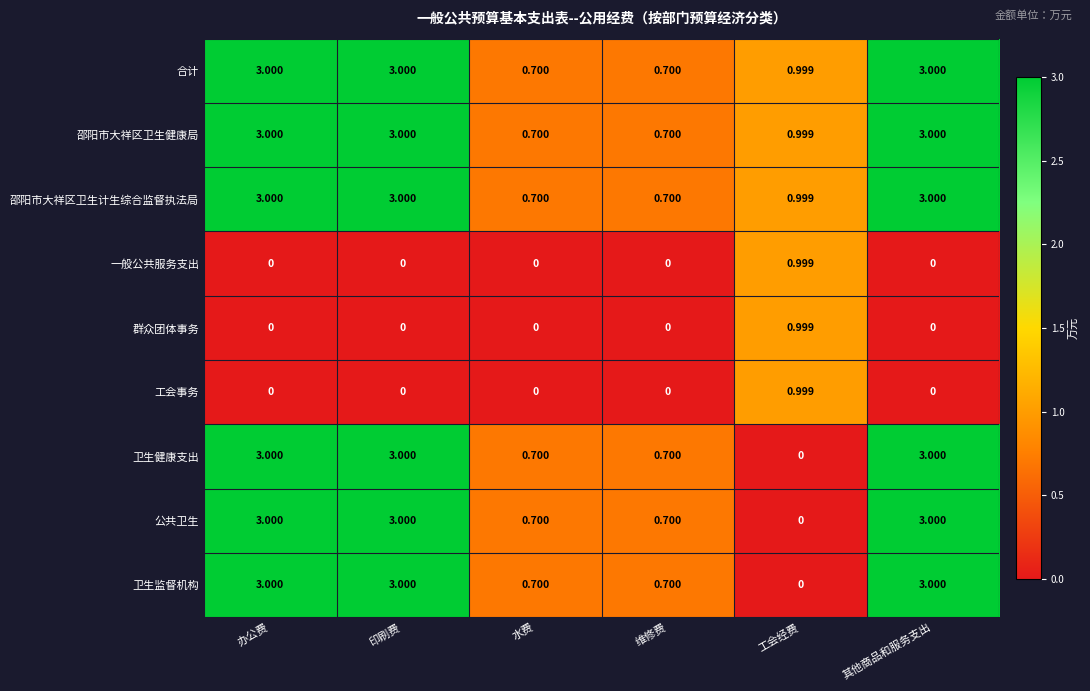

Is the value of 公共卫生 at 办公费 greater than the value of 一般公共服务支出 at 维修费?

Yes